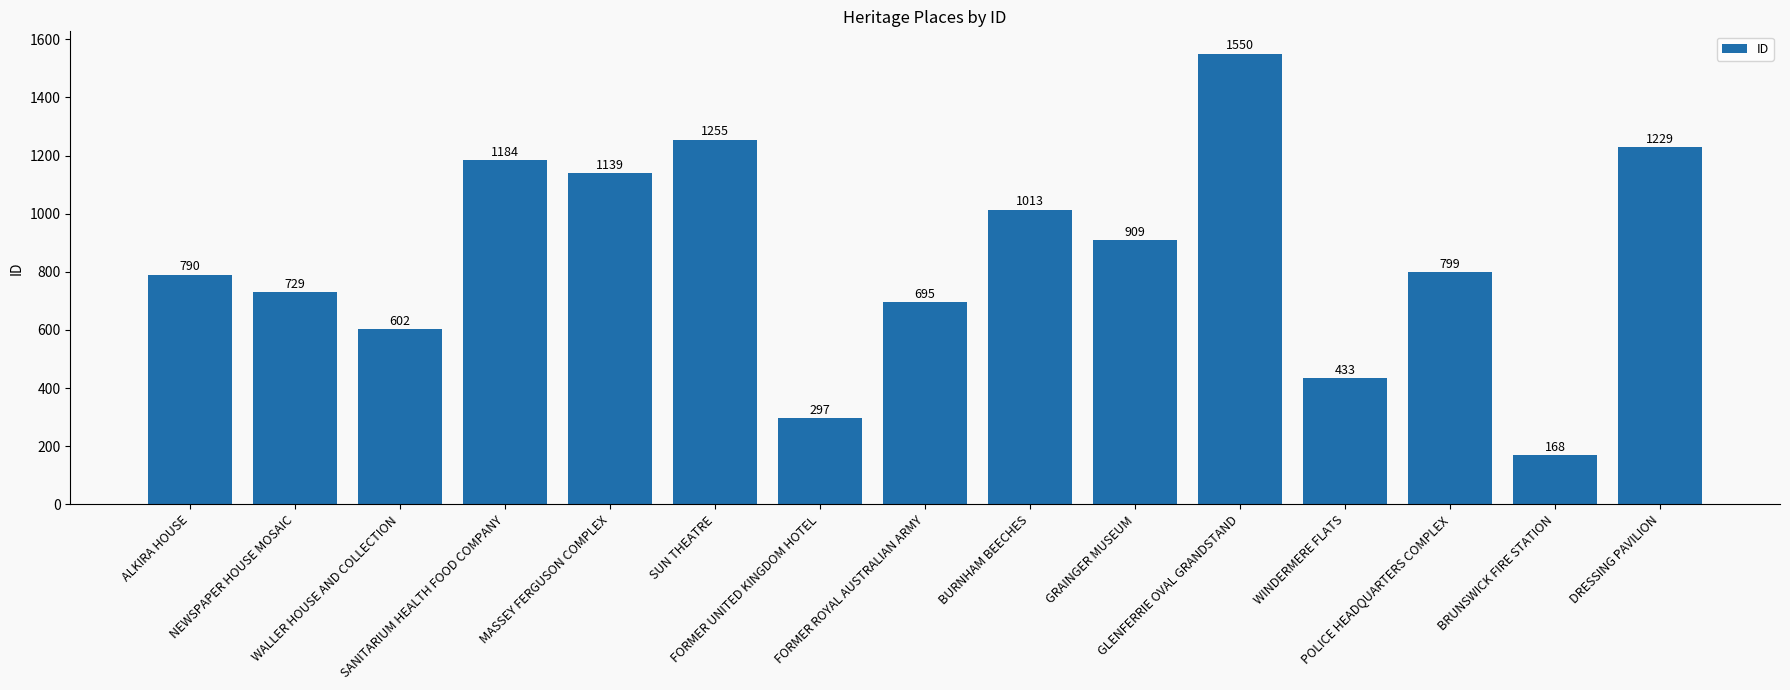

What is the sum of the values at FORMER ROYAL AUSTRALIAN ARMY and NEWSPAPER HOUSE MOSAIC?

1424